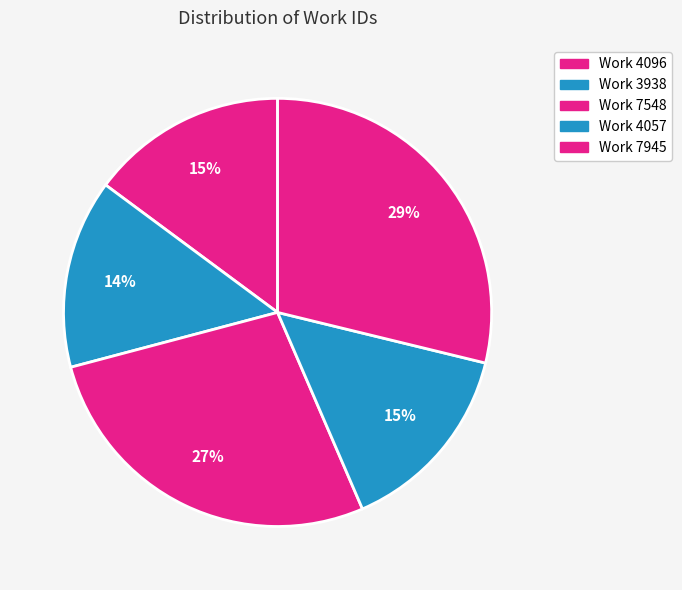

To the nearest percent, what is the difference between the largest and smallest slice percentages?

15%